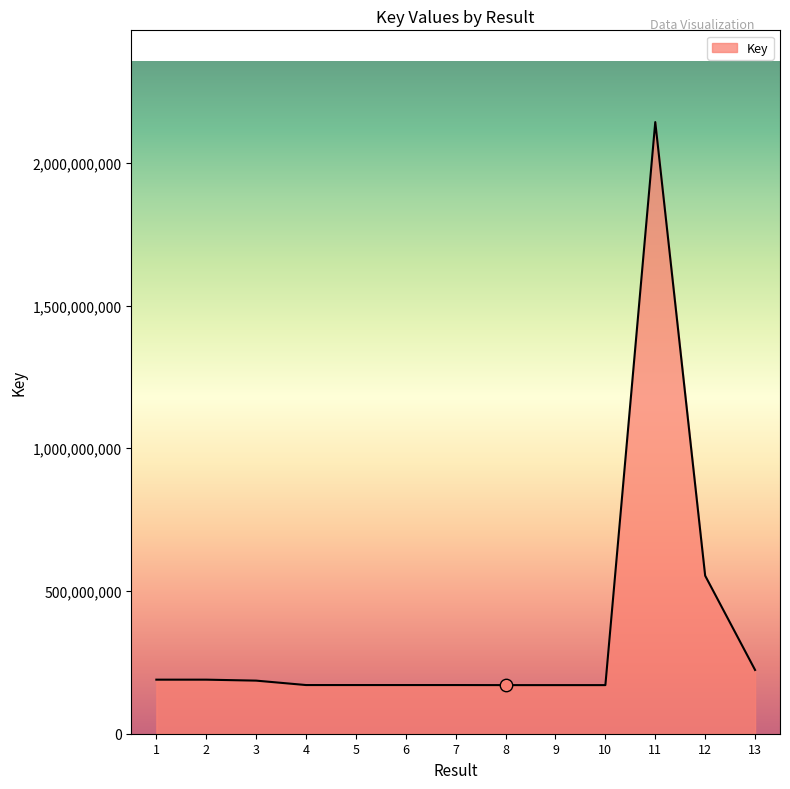

What is the change in value from 3 to 7?

-15491984